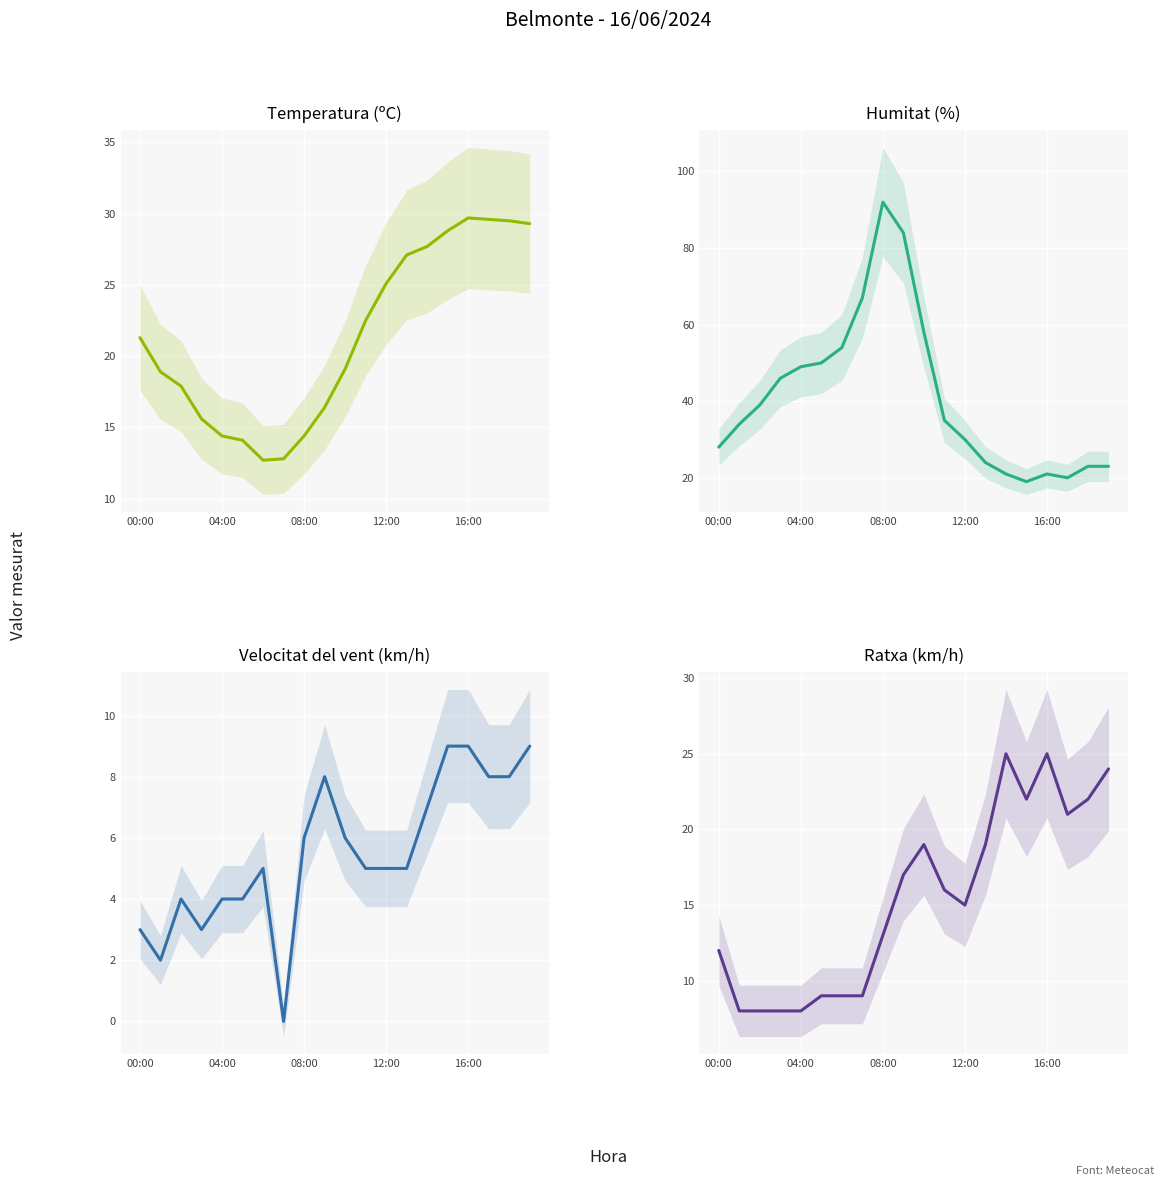

Which series changed the most between 04:00 and 9?

Humitat (%)